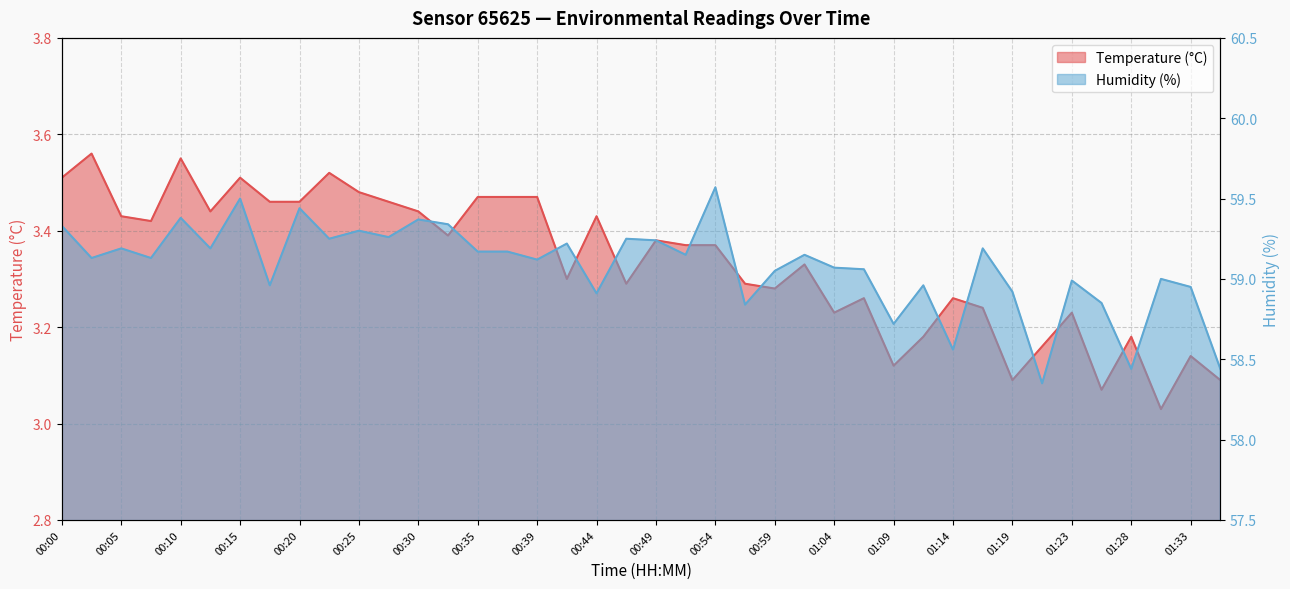

What is the greatest value displayed?

59.6